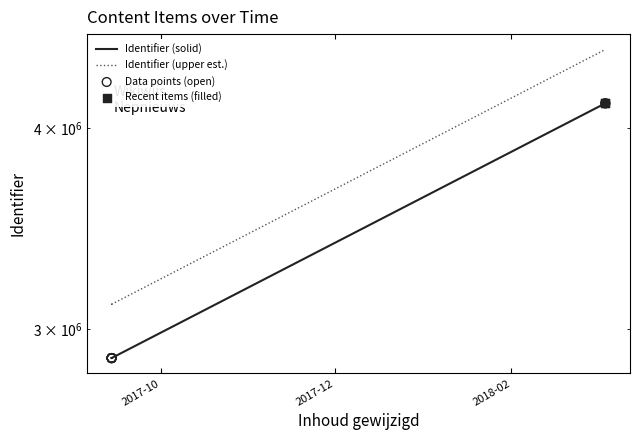

Approximately how many times larger is the value at 2017-09-13 19:41:08 compared to 2018-03-05 21:15:12?

0.7